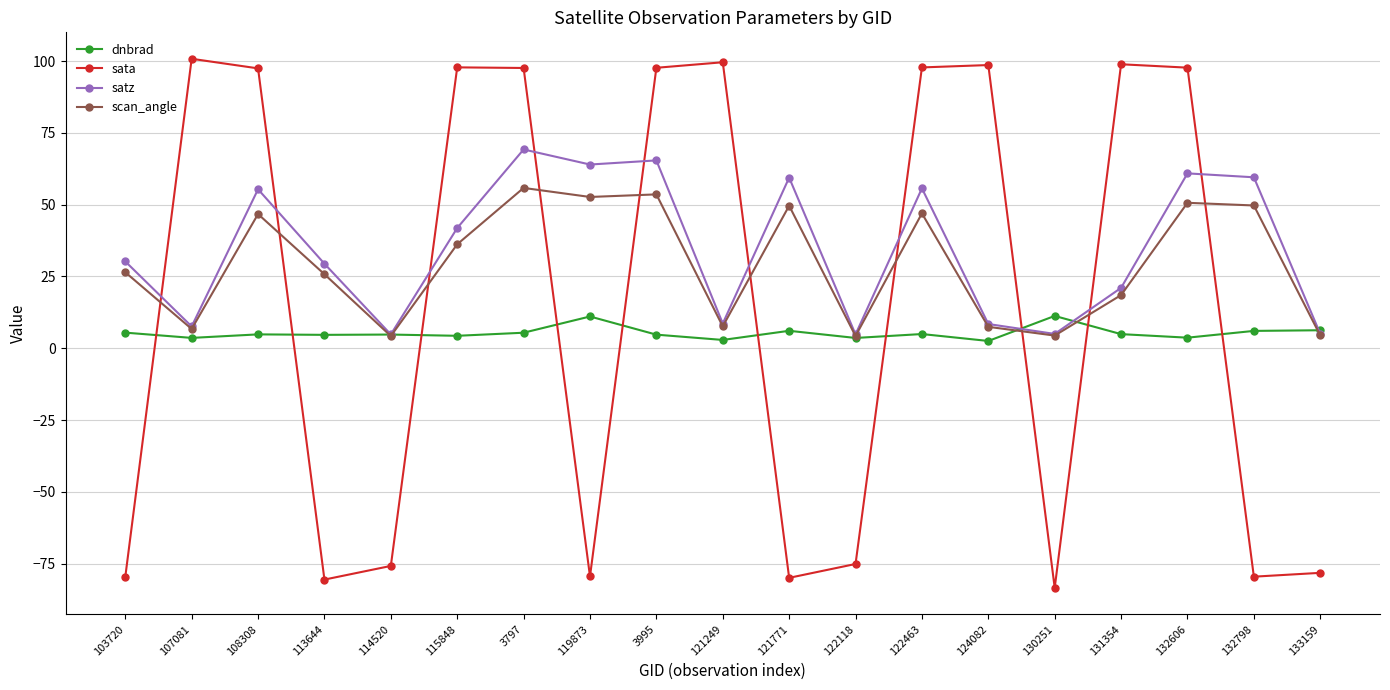

At 115848, list the series in order from largest to smallest.

sata, satz, scan_angle, dnbrad